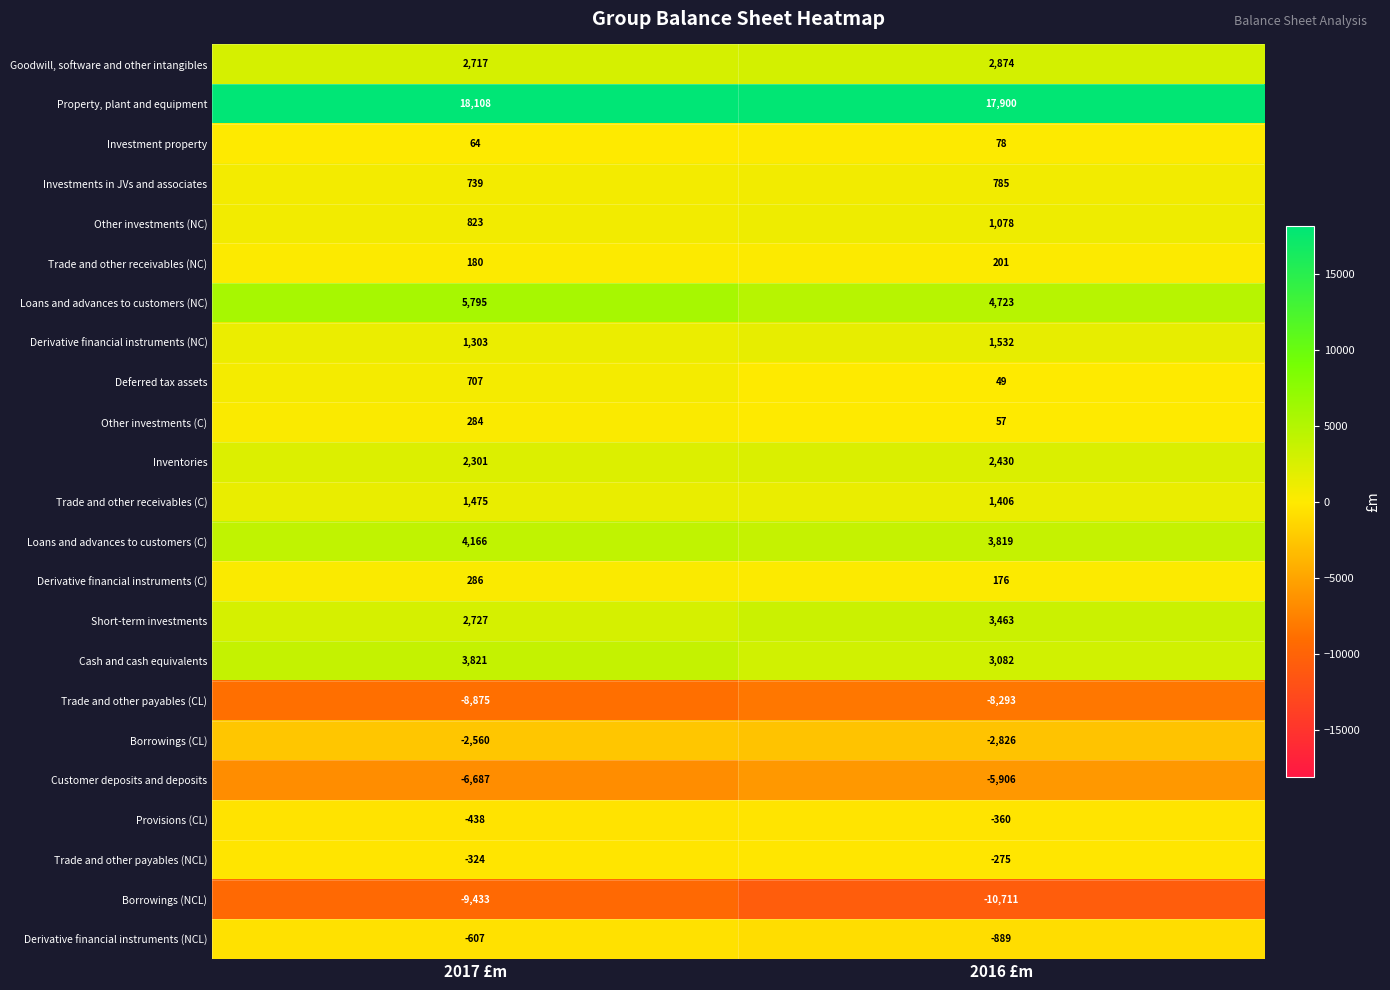

What is the spread (max minus min) of values at 2017 £m?

27541